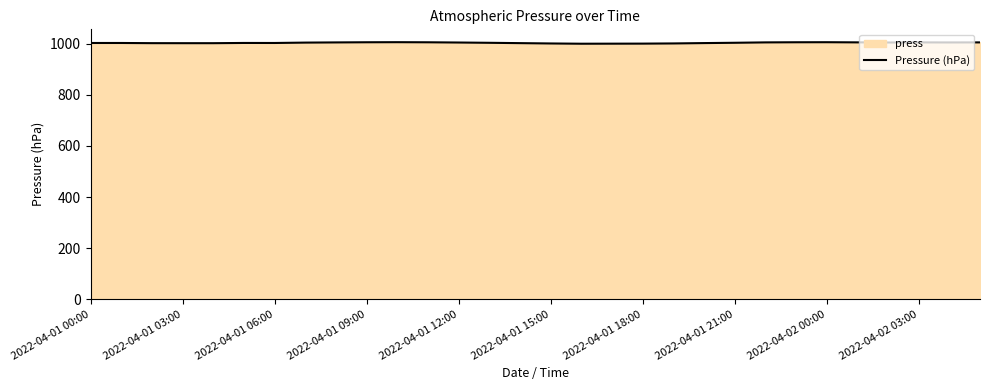

What is the maximum value shown in the chart?

1005.9